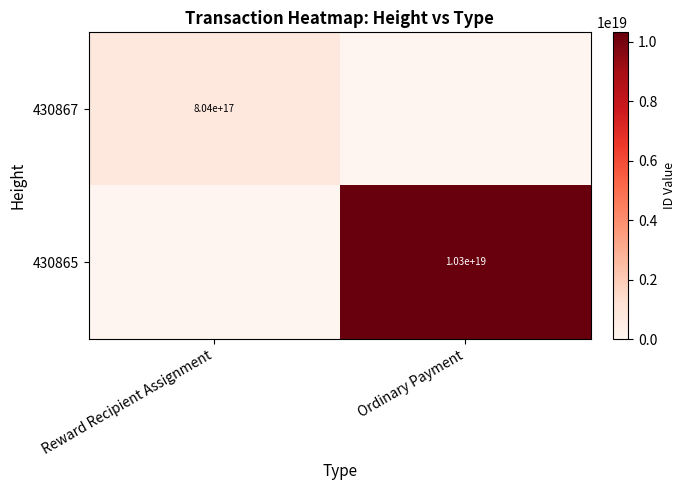

True or false: 430867 has a value of 804000000000000000 at Reward Recipient Assignment.

True